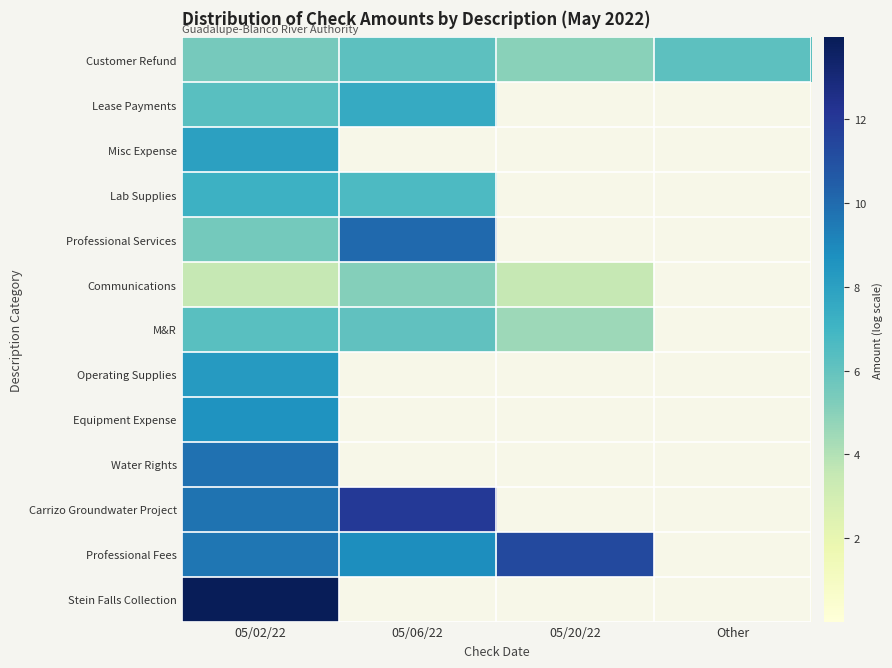

Between 05/20/22 and 05/06/22, which is larger?

05/06/22